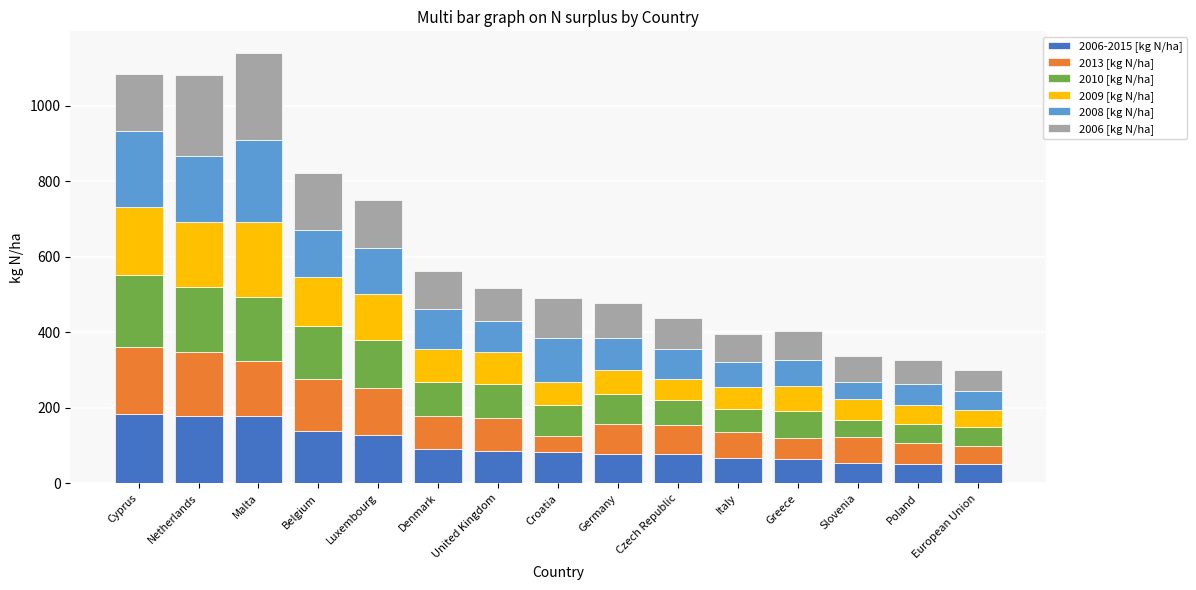

What is the difference between the maximum and second lowest values in the 2006-2015 [kg N/ha] series?

131.7